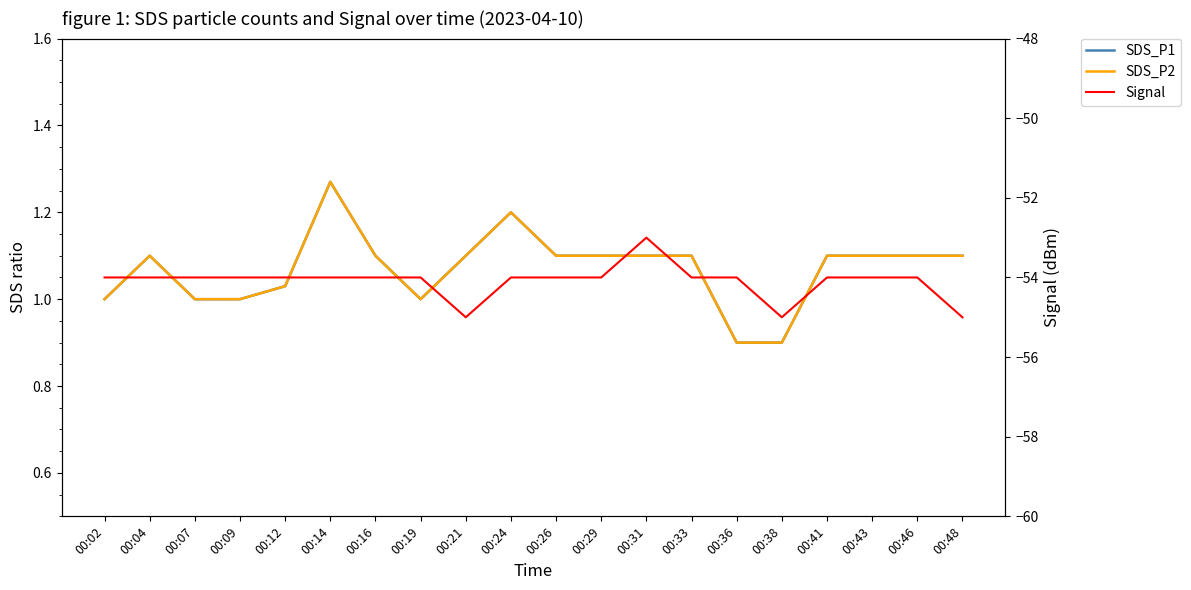

What is the difference between the maximum and minimum values in the SDS_P2 series?

0.4